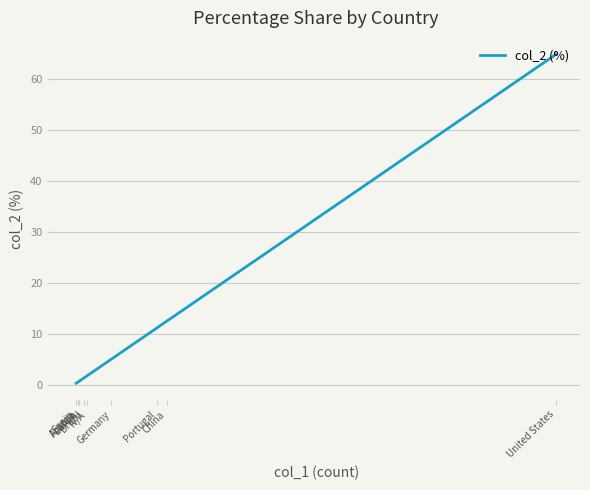

Rank the categories by value from highest to lowest.

United States, China, Portugal, Germany, N/A, Brazil, Latvia, Austria, France, Spain